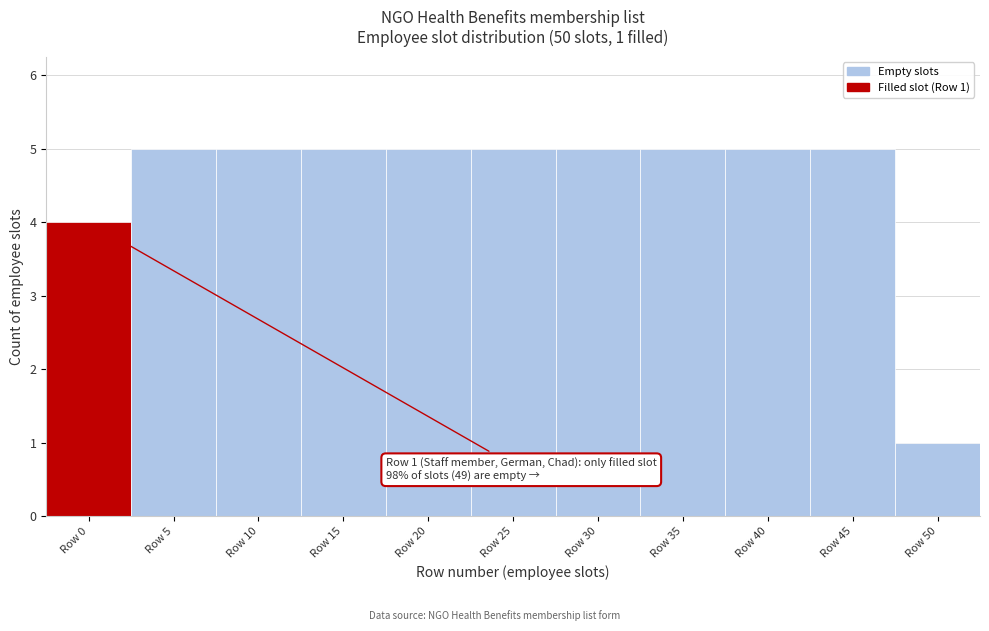

Reading right to left, extract all data points from this chart.

Row 50=1	Row 45=5	Row 40=5	Row 35=5	Row 30=5	Row 25=5	Row 20=5	Row 15=5	Row 10=5	Row 5=5	Row 0=4